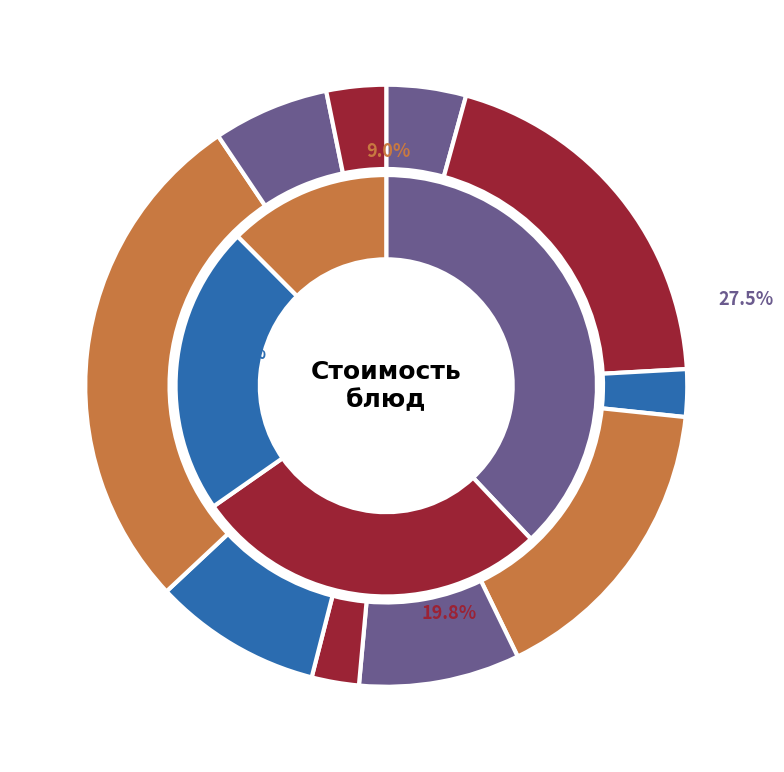

To the nearest percent, what portion does Н000011 represent?

3%